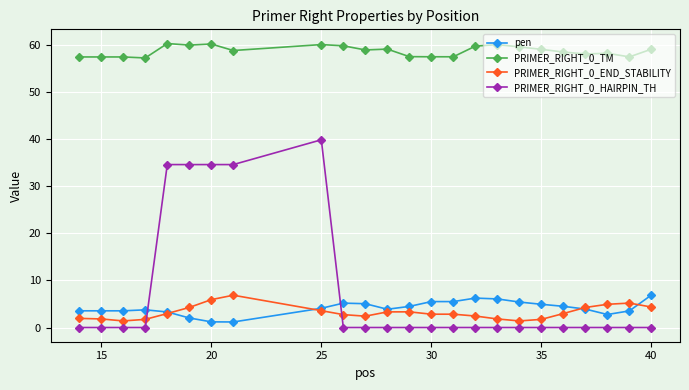

At how many categories does at least one series exceed 9?

24